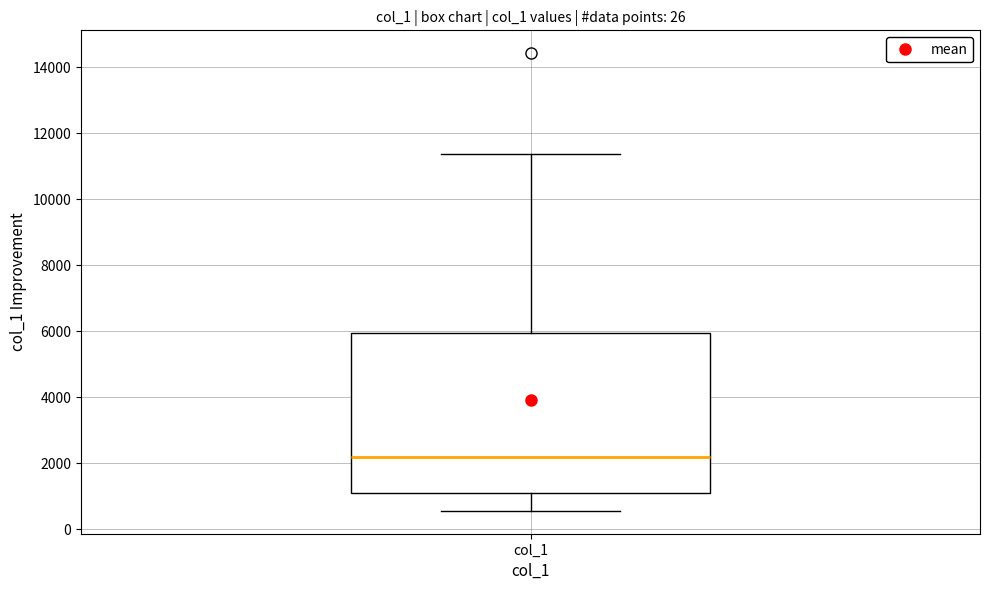

Transcribe this box plot: give where the median line is, the range the box spans, and where the two whiskers end, as read against the y-axis. The values are not printed on the chart, so give them approximately, as read against the axis.

median 2200, box 1000 to 6000, whiskers 600 to 11400